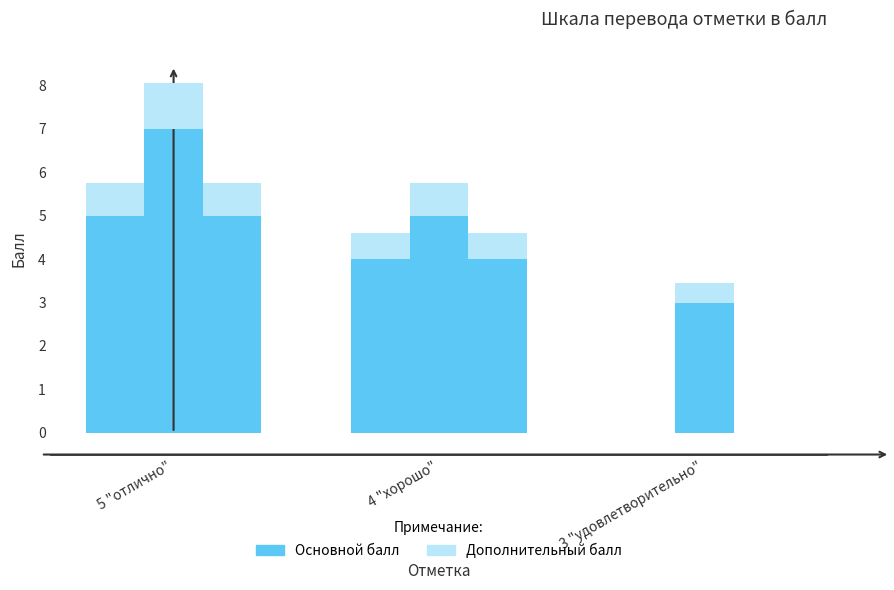

How many bars are there in each group?

3